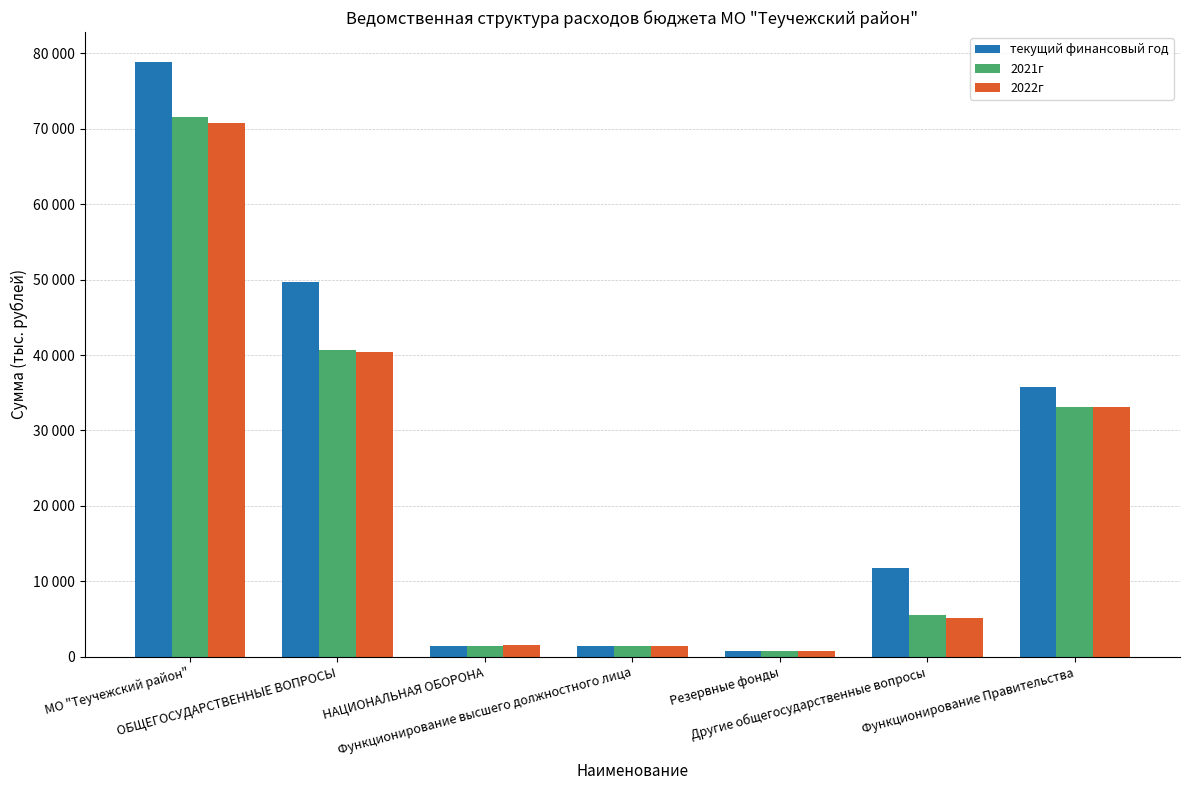

What is the spread (max minus min) of values at Функционирование Правительства?

2707.1